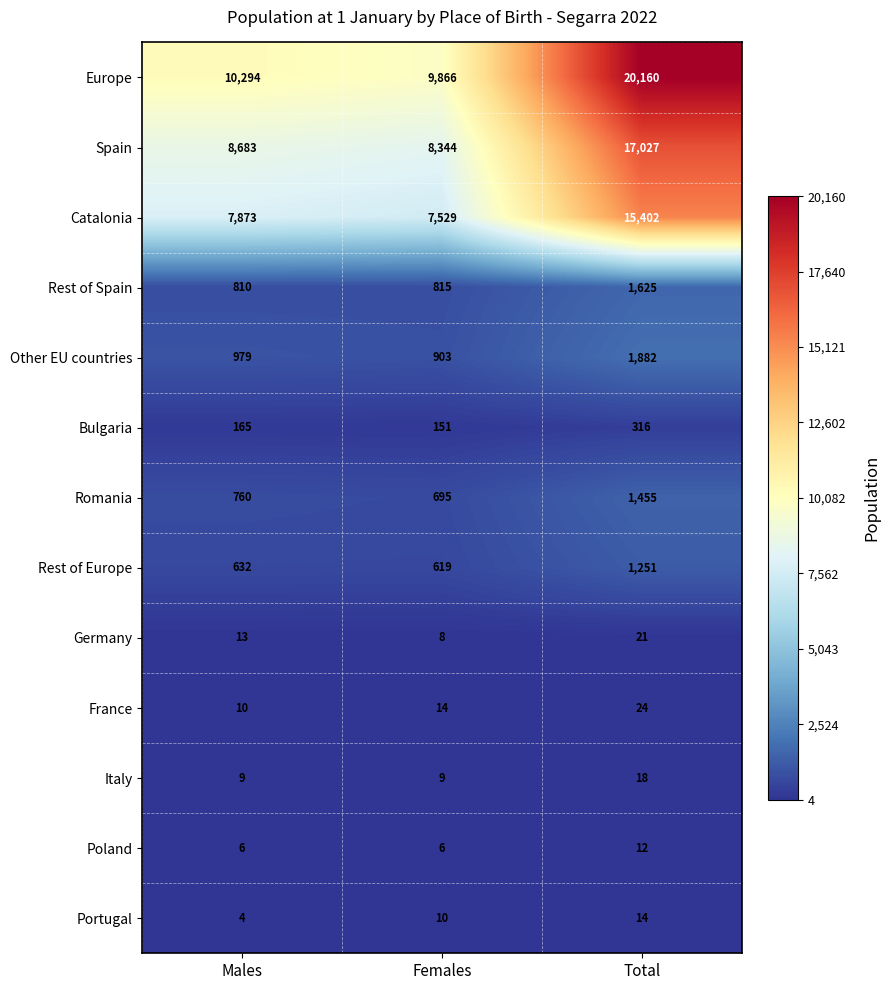

What is the lowest value of the Catalonia series?

7529